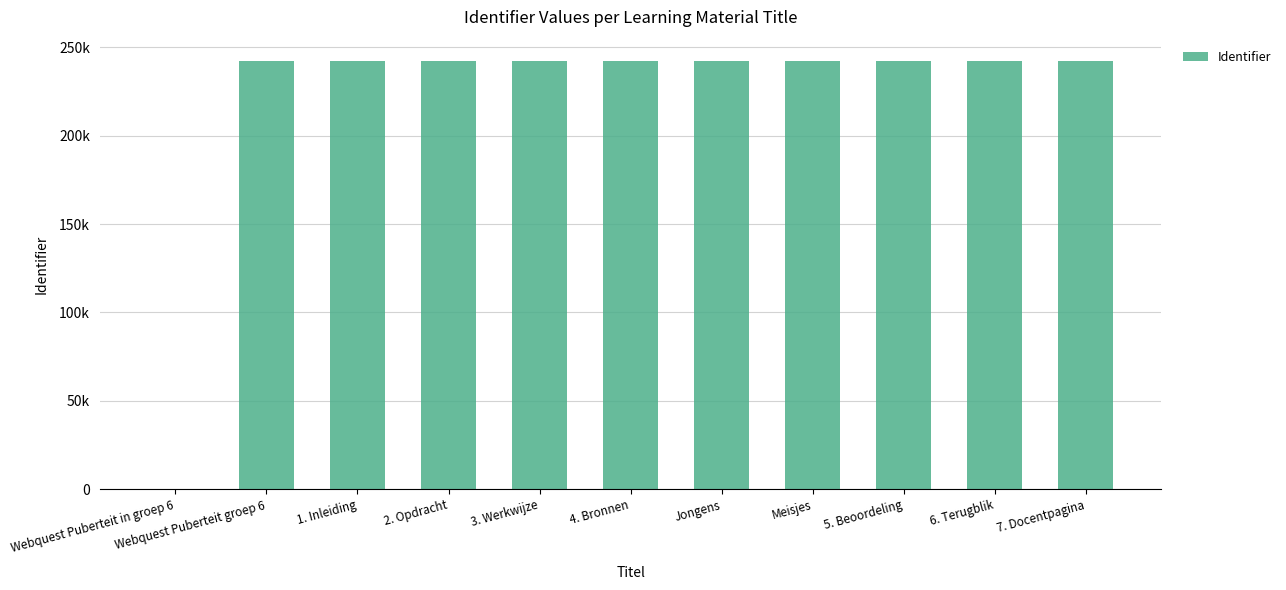

At which category does the chart reach its peak across all series?

Meisjes